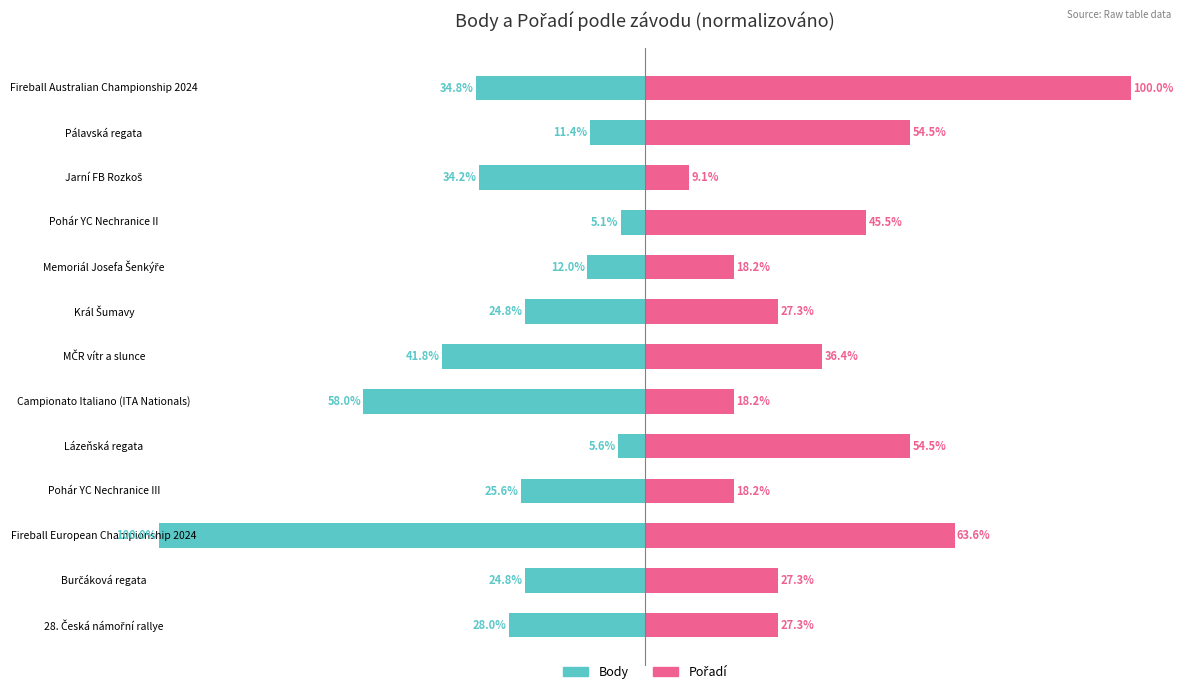

What is the average value of the Pořadí series?

38.5